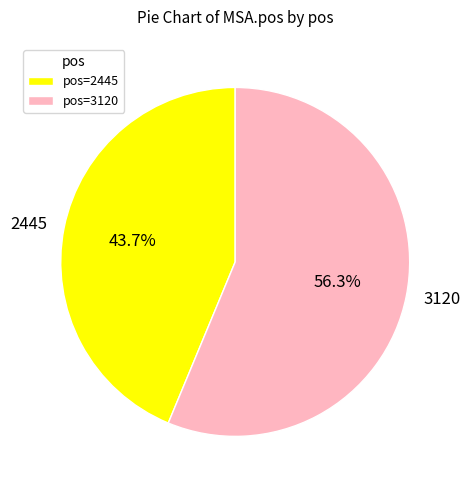

Approximately how many times larger is the value at 2445 compared to 3120?

0.8